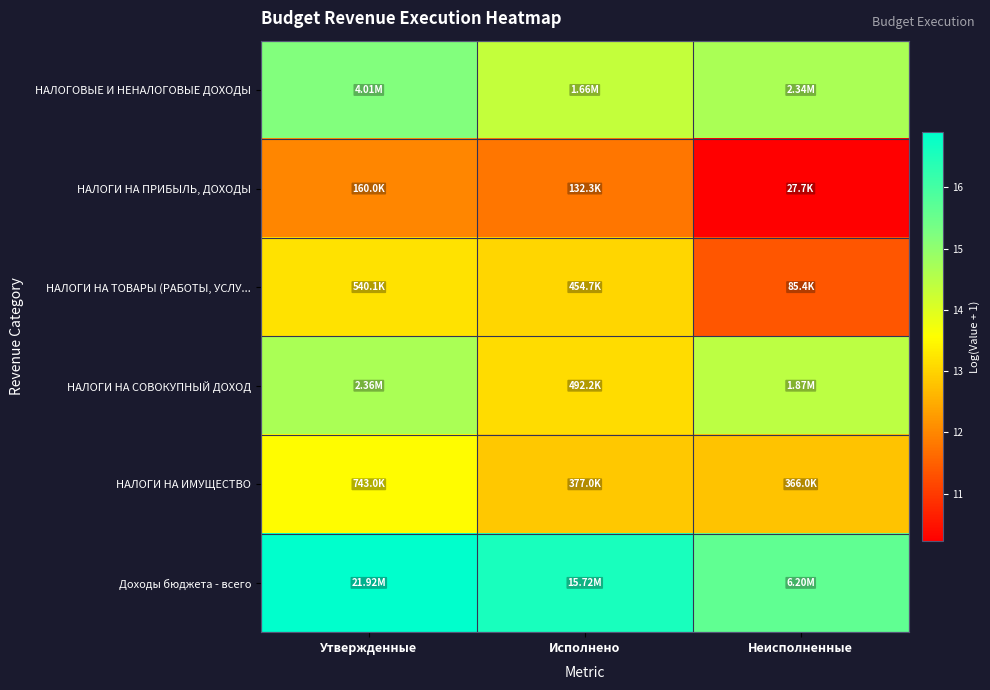

Between Неисполненные and Исполнено, which is larger?

Неисполненные